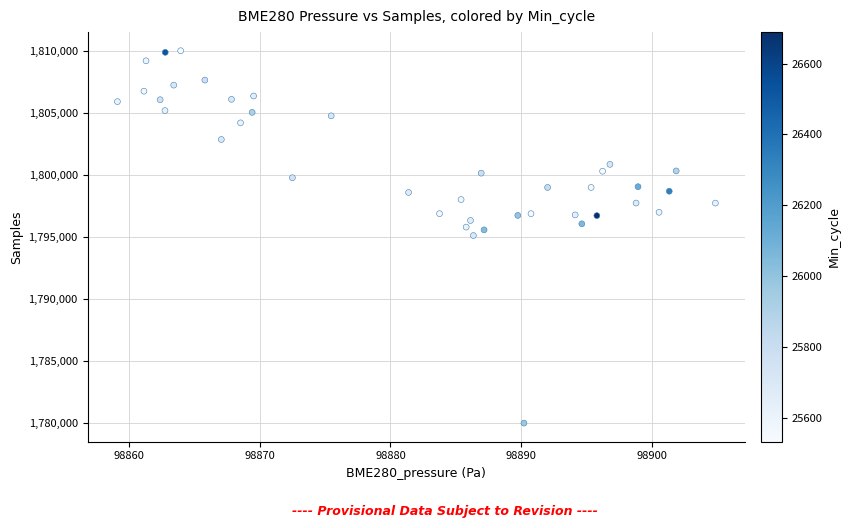

What is the range of Y values (max minus min)?

30038